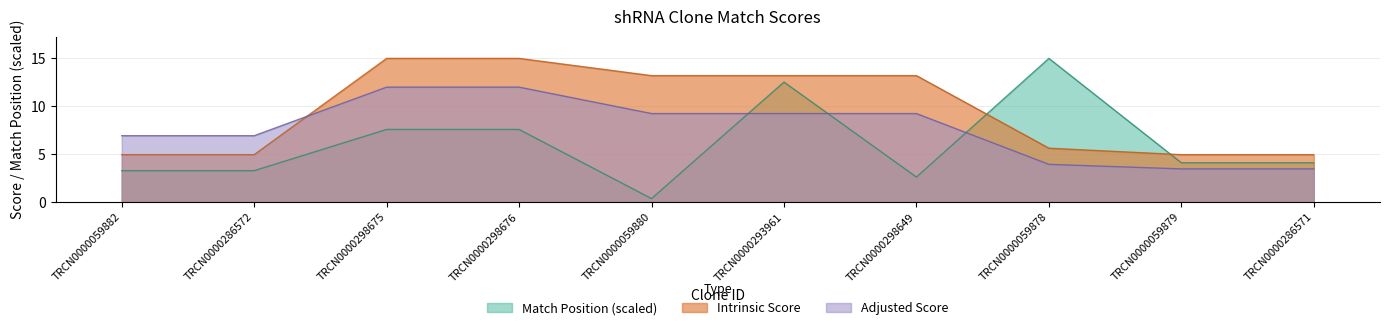

How many distinct data groups are displayed?

3